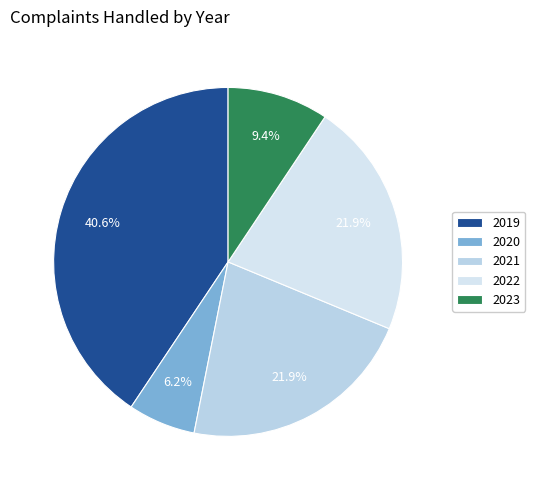

Rank the categories by value from highest to lowest.

2019, 2021, 2022, 2023, 2020